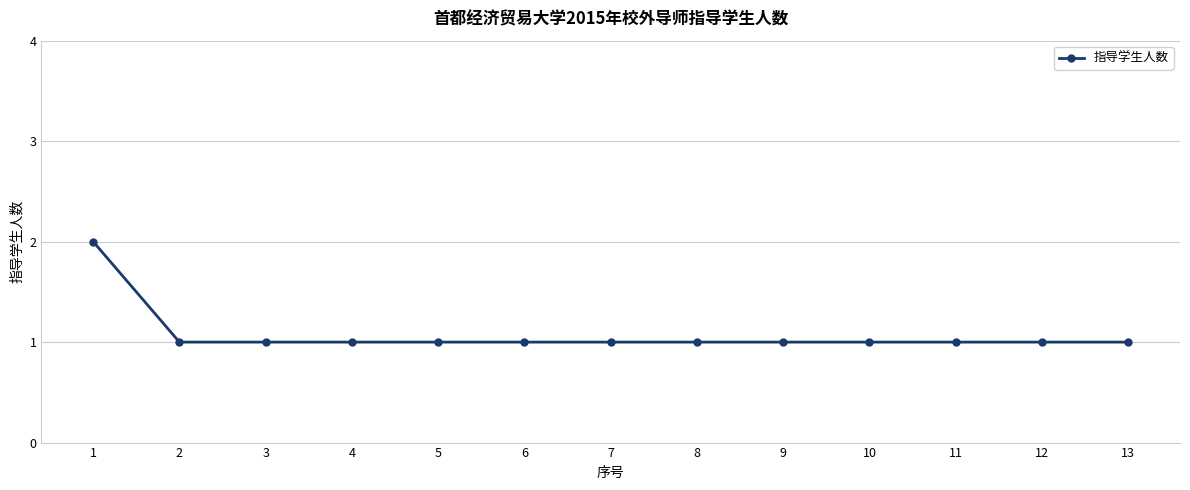

Does the chart have visible grid lines?

Yes